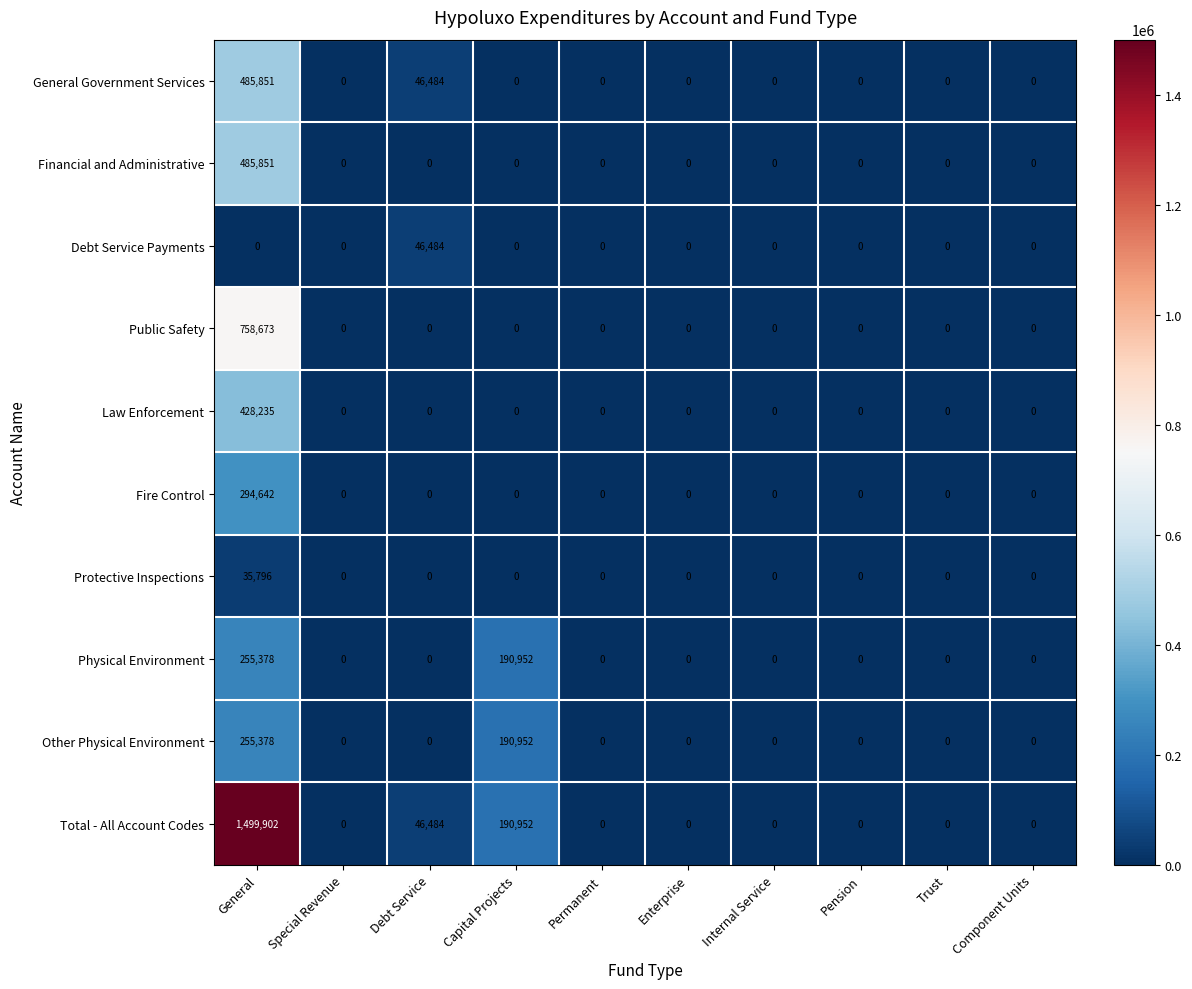

The value of Fire Control at Pension is 0. True or false?

True